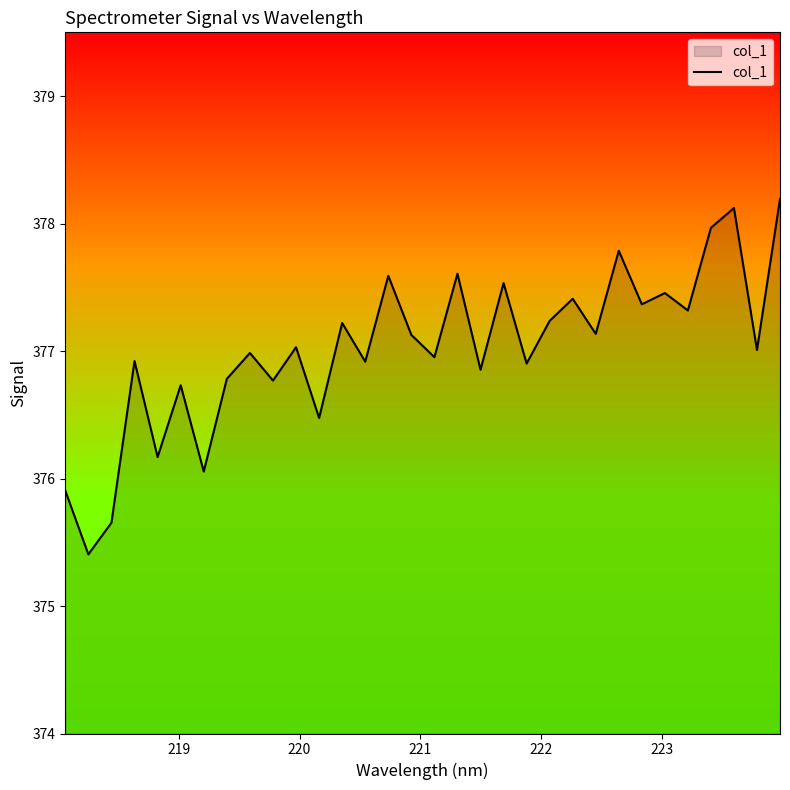

What is the minimum value shown in the chart?

375.4